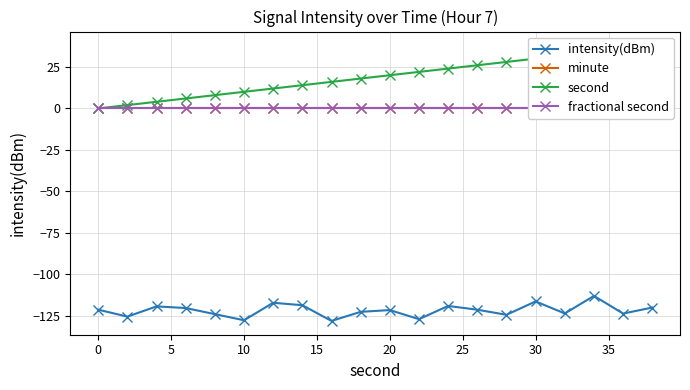

Is it true that intensity(dBm) equals -121.4 at 20?

True